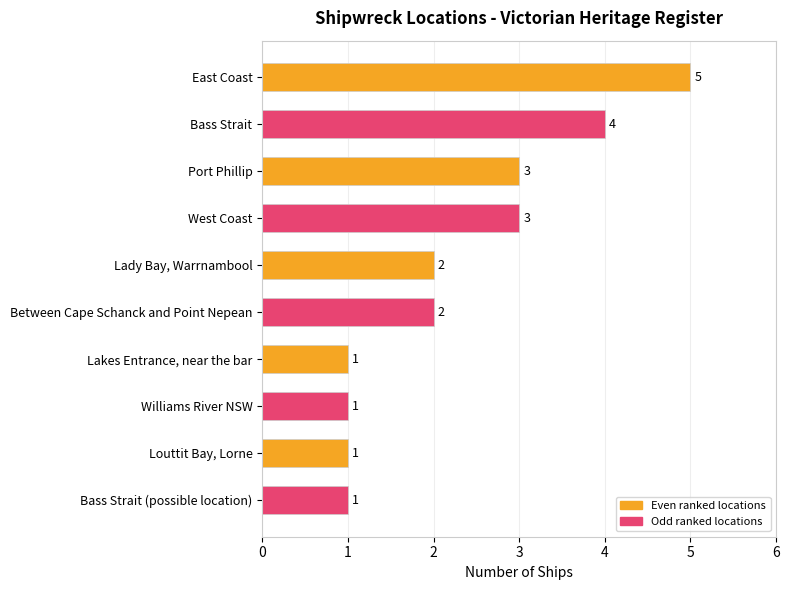

How many data points does each series have?

5